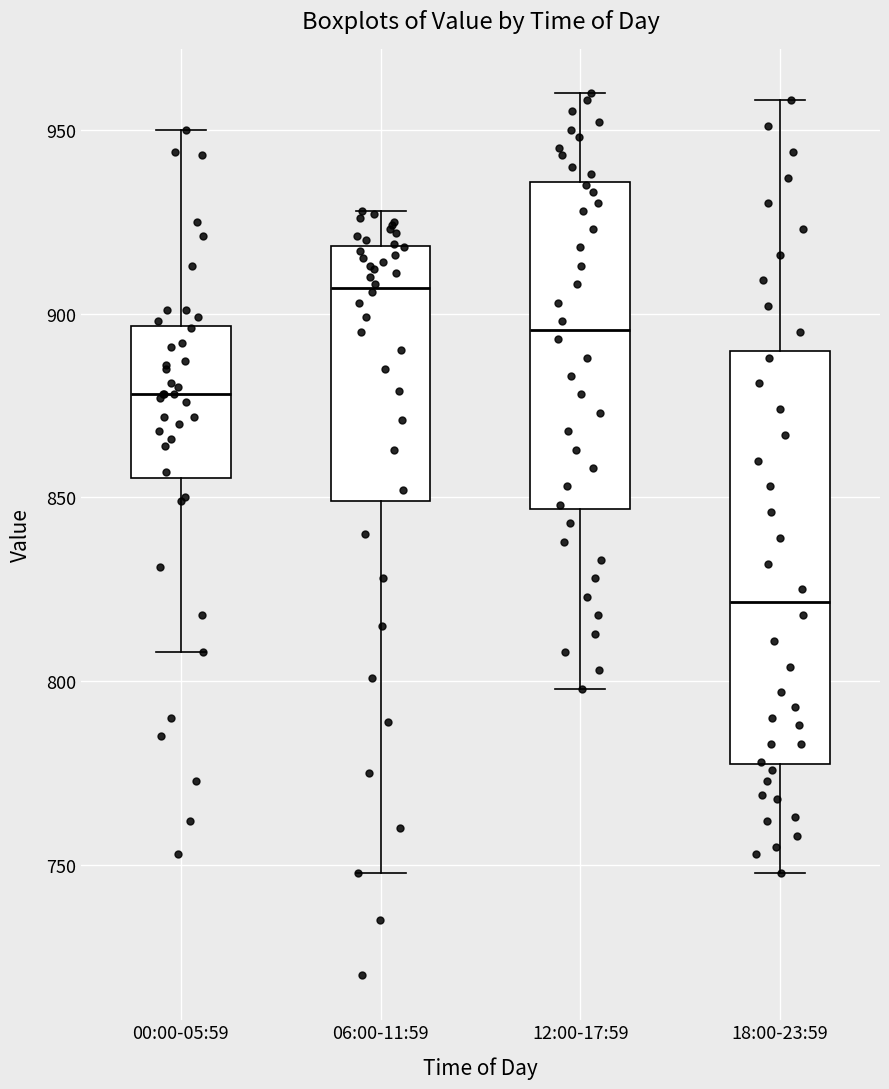

Where is the upper edge of the box for 06:00-11:59 on the y-axis? The values are not printed on the chart, so give them approximately, as read against the axis.

920